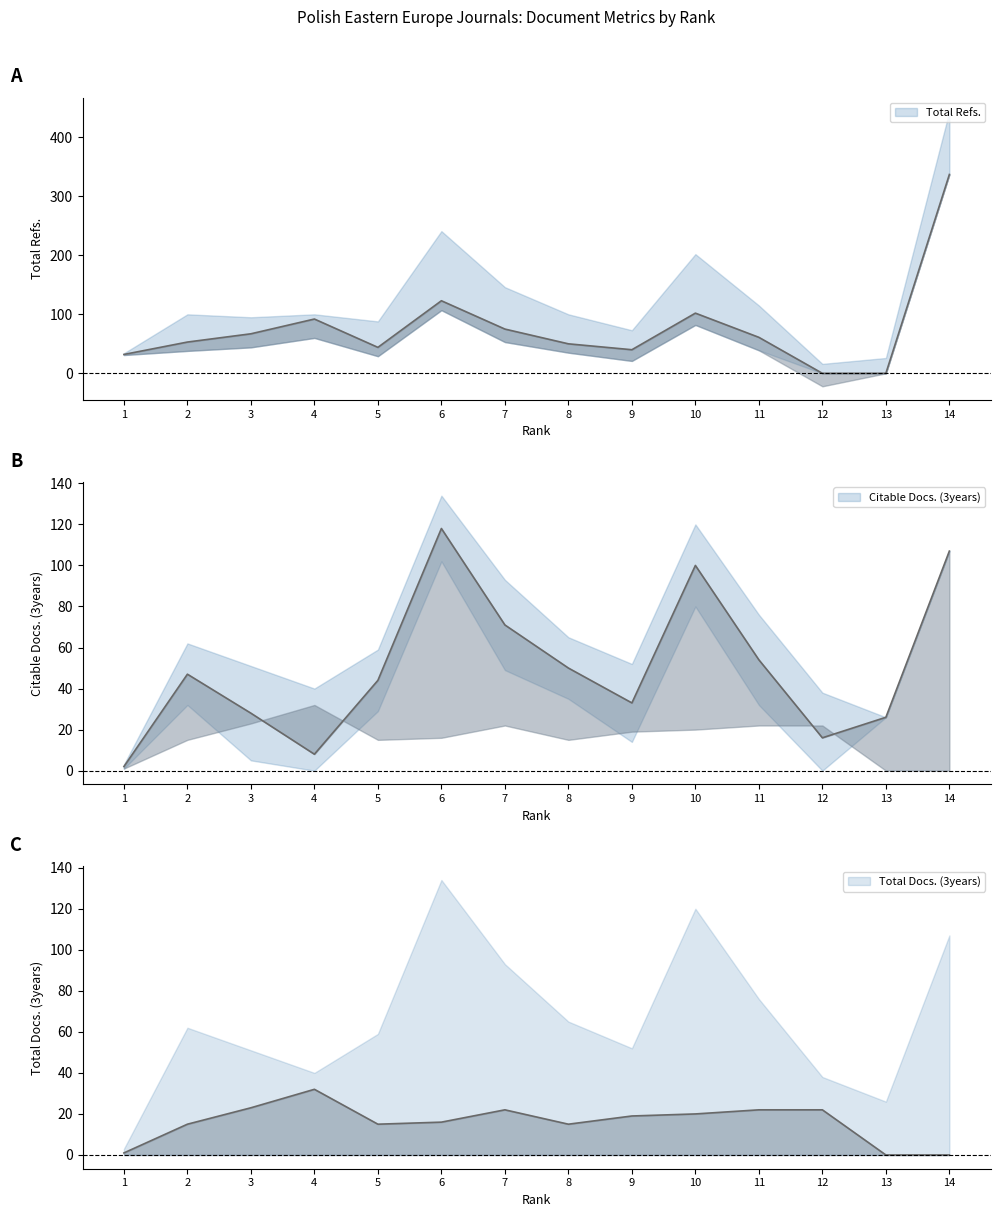

What are all the series names shown in the legend?

Total Docs. (3years), Citable Docs. (3years), Total Refs.